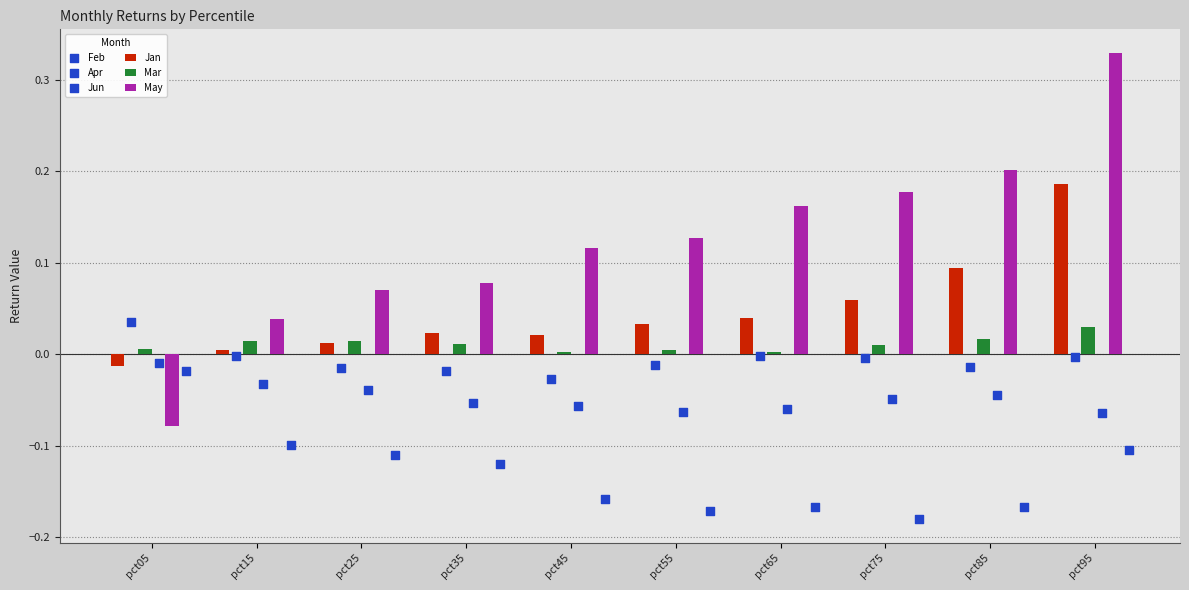

What is the total value across all series at pct35?

-0.1